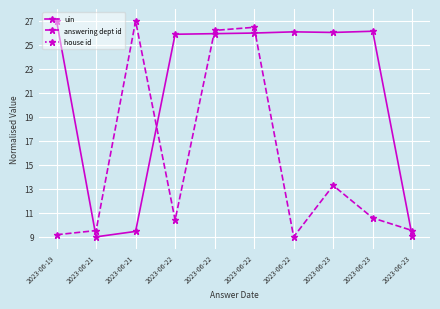

At 2023-06-22, list the series in order from smallest to largest.

house id, answering dept id, uin